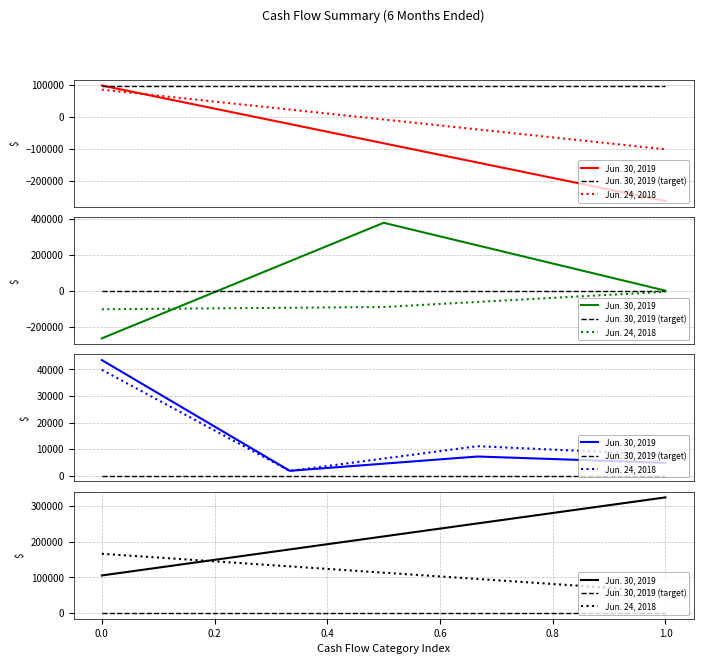

Which series has the largest range (max minus min)?

Jun. 30, 2019